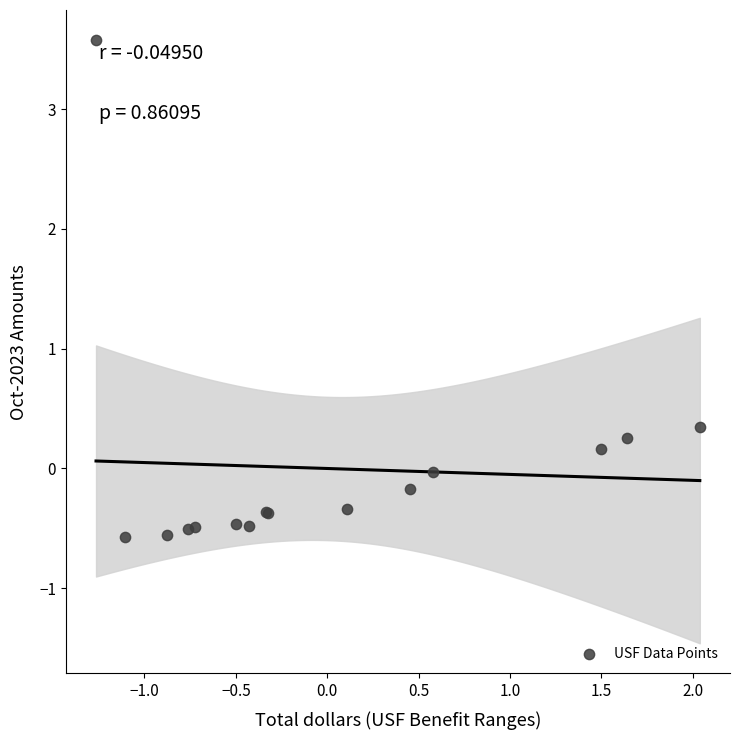

What Y value in the scatter plot is closest to 1?

0.3